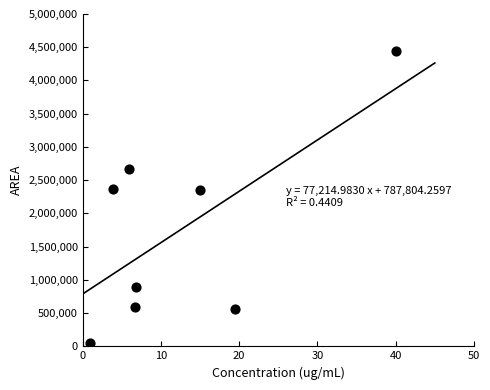

What is the range of X values (max minus min)?

39.0